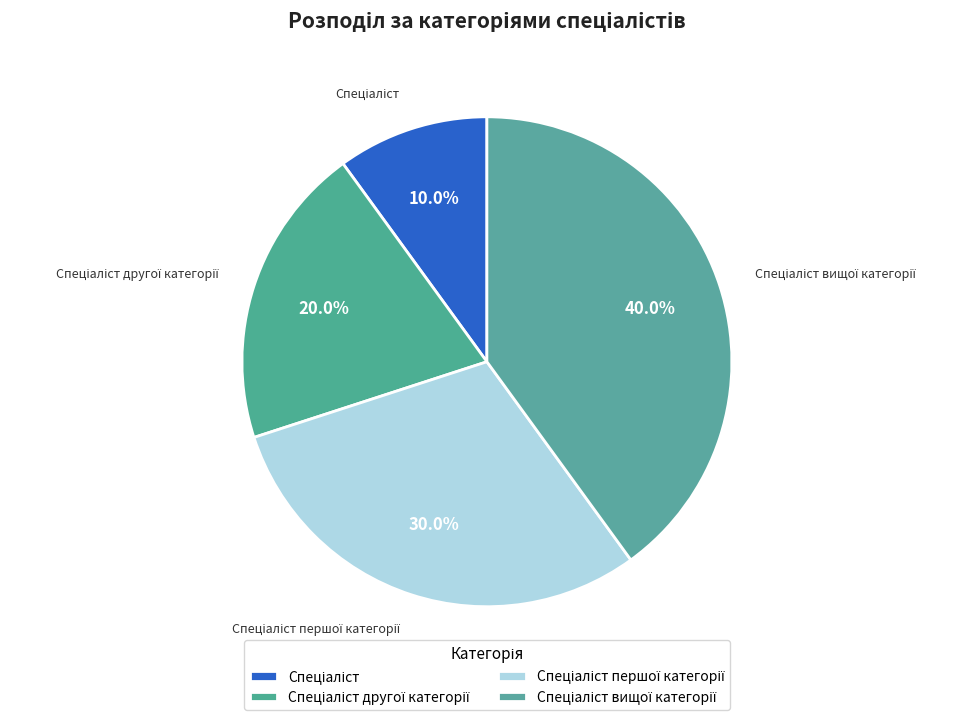

How many slices are in this pie chart?

4